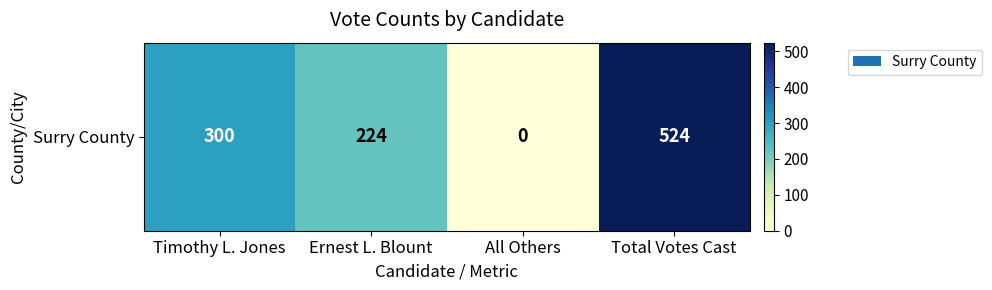

At which label does the data first exceed 300?

Total Votes Cast